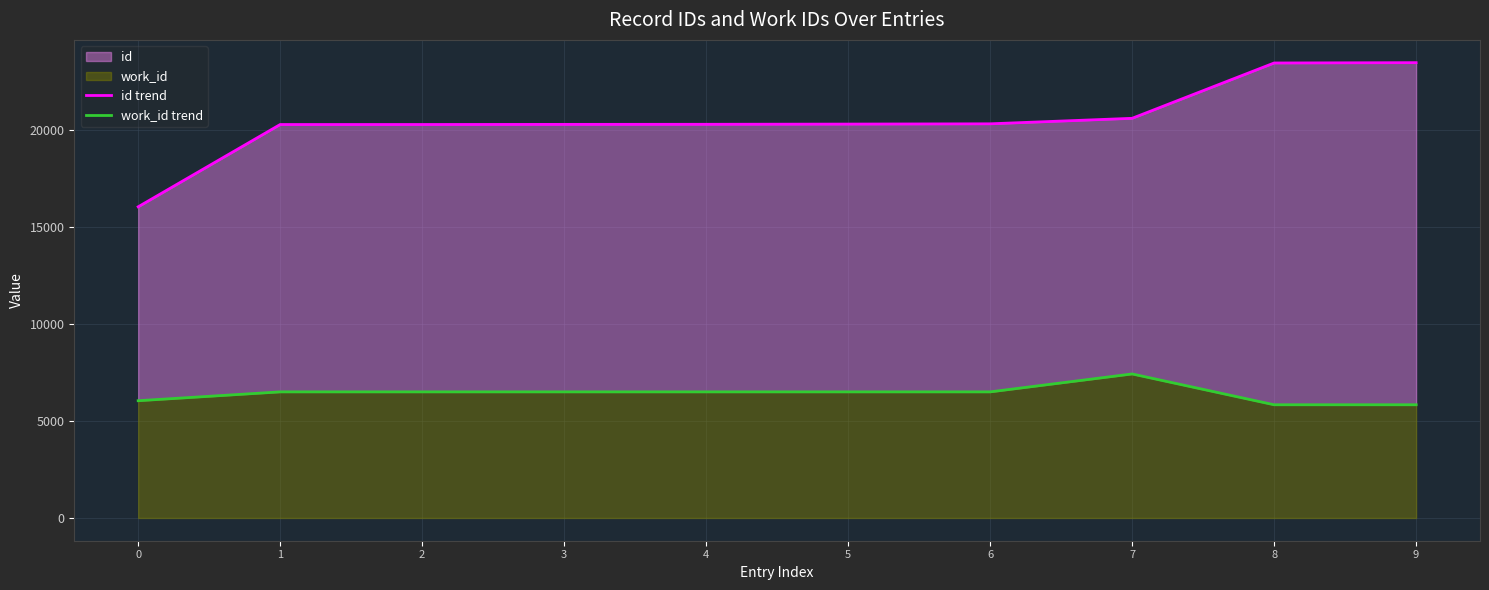

Is the value of work_id trend at 1 greater than the value of id trend at 7?

No